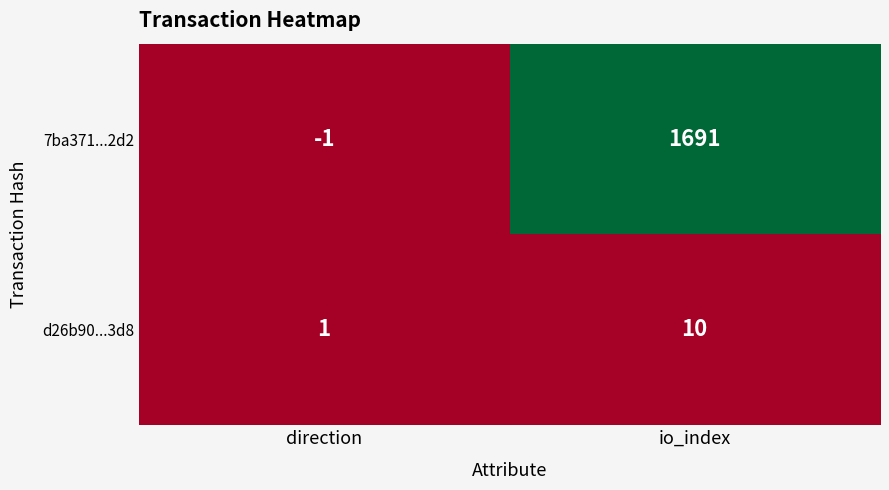

Between direction and io_index, which series saw the biggest shift?

7ba371...2d2